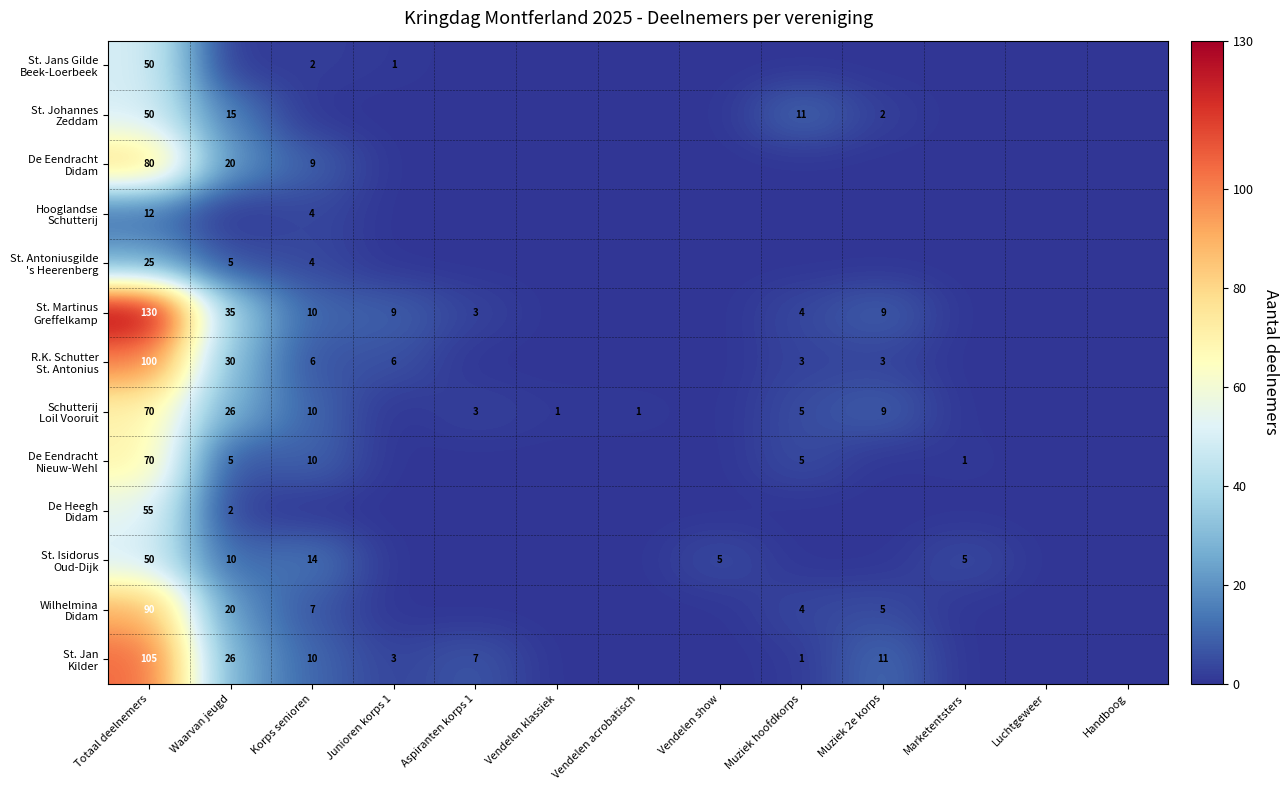

The value of De Eendracht Nieuw-Wehl at Handboog is 45. True or false?

False